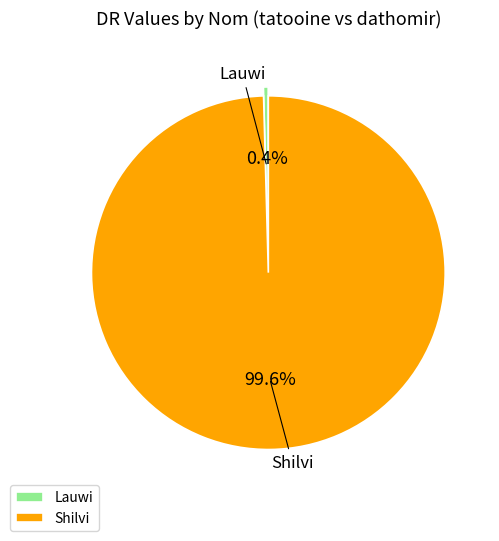

Rank the categories by value from highest to lowest.

Shilvi, Lauwi